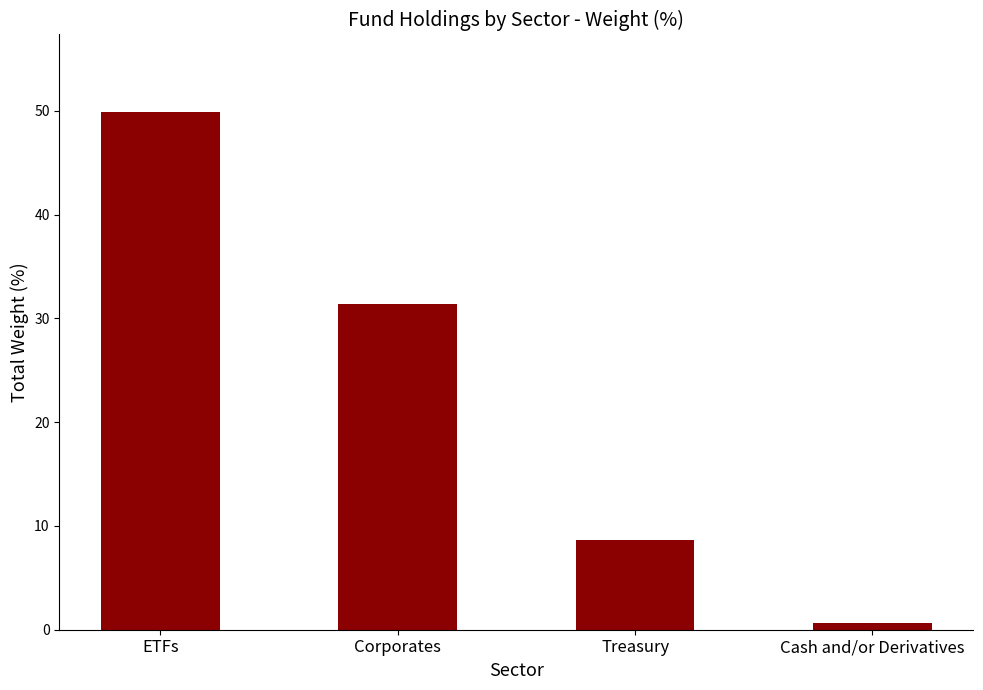

Reading left to right, extract all data points from this chart.

49.9	31.3	8.7	0.7